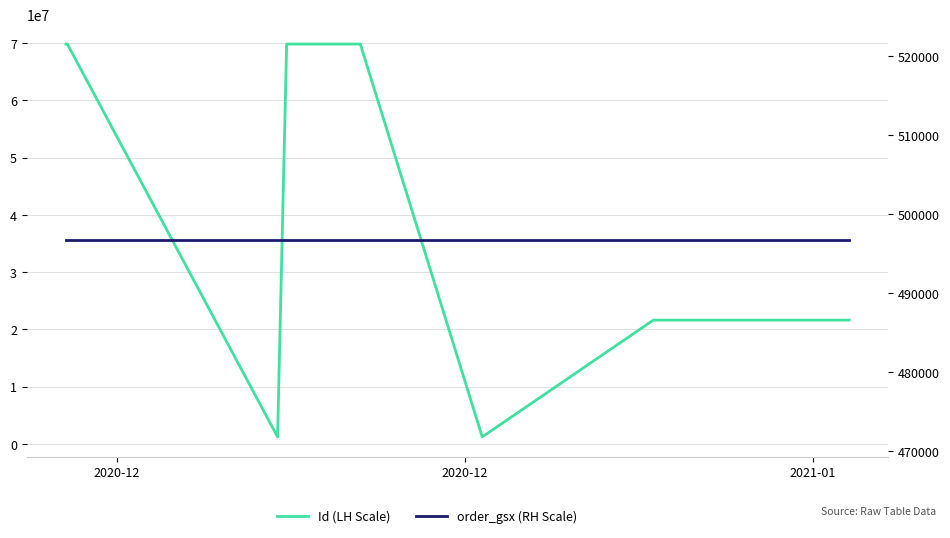

True or false: order_gsx (RH Scale) has more than 2 points higher than both neighbors.

False